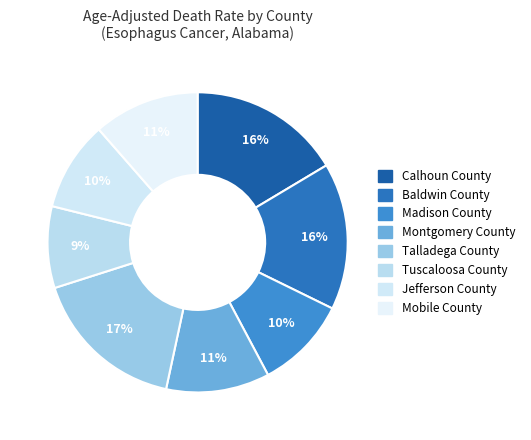

How many slices are in this pie chart?

8